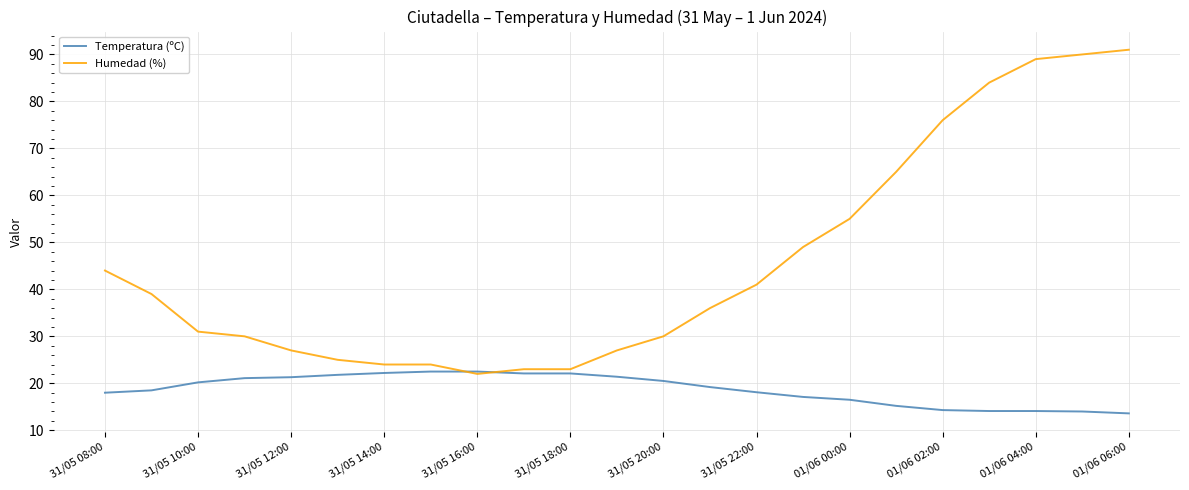

What is the smallest value displayed?

13.6